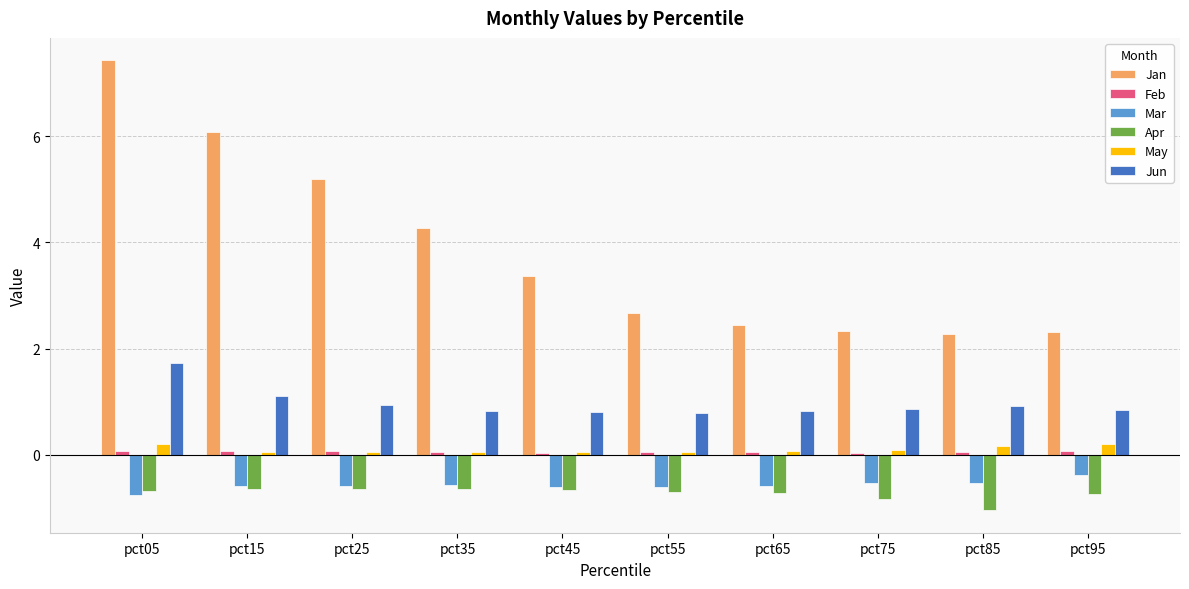

The May series shows 0.0 at pct25. True or false?

True